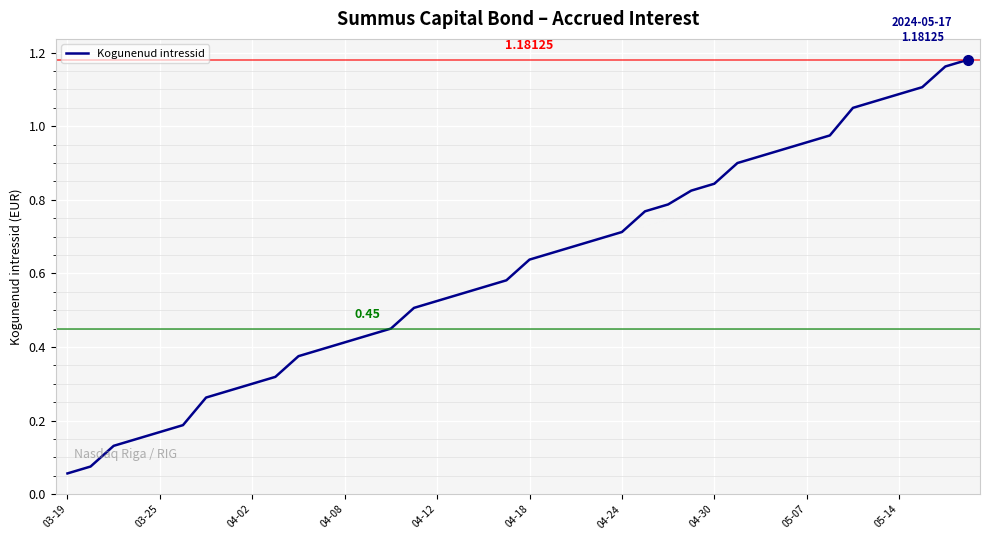

Does the chart have visible grid lines?

Yes